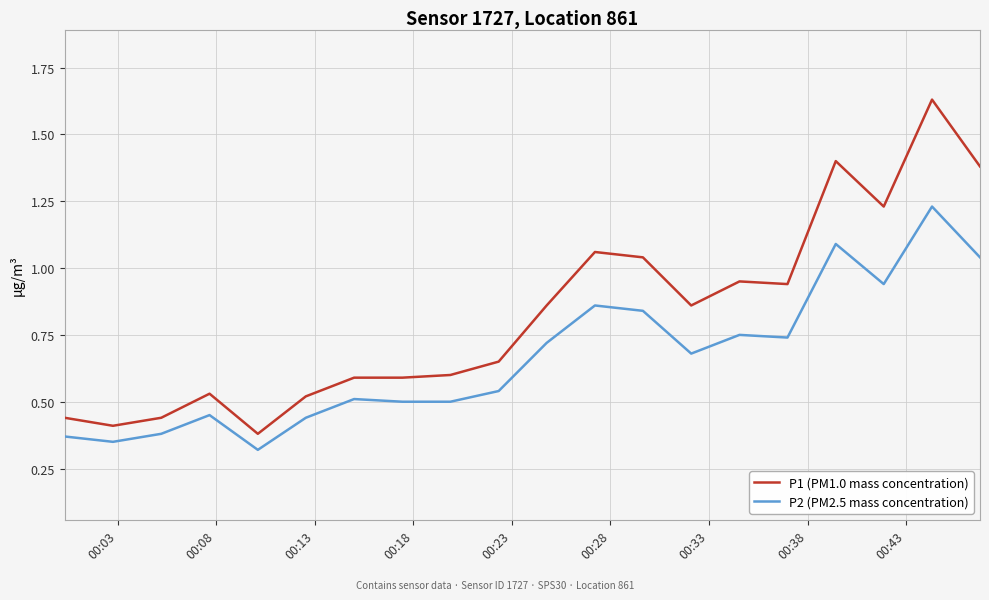

True or false: P1 (PM1.0 mass concentration) and P2 (PM2.5 mass concentration) cross at least once.

False